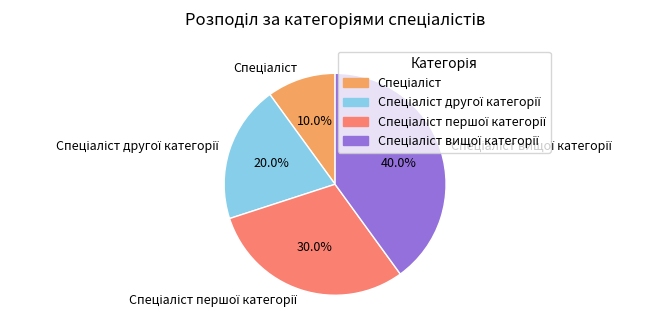

Is there a majority slice in this chart?

No